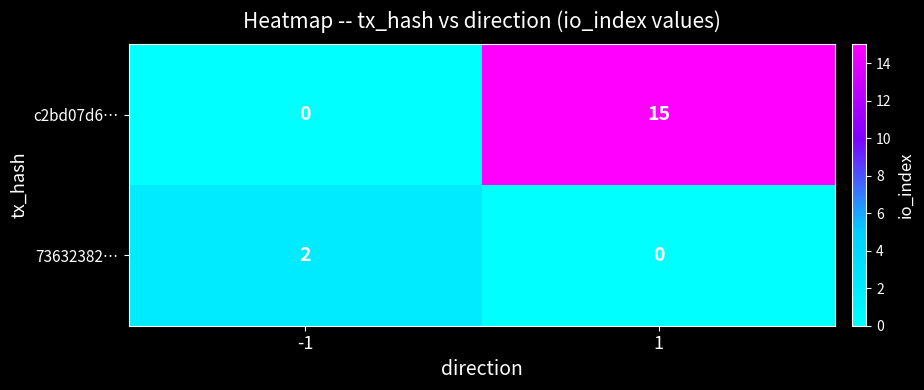

Which category has the highest value across all series?

1